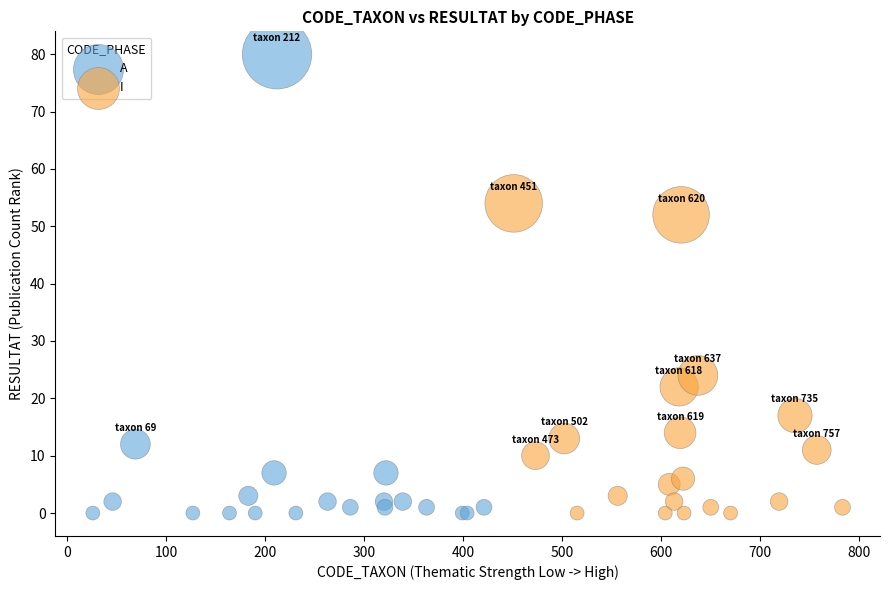

Which series contains the highest Y value?

A